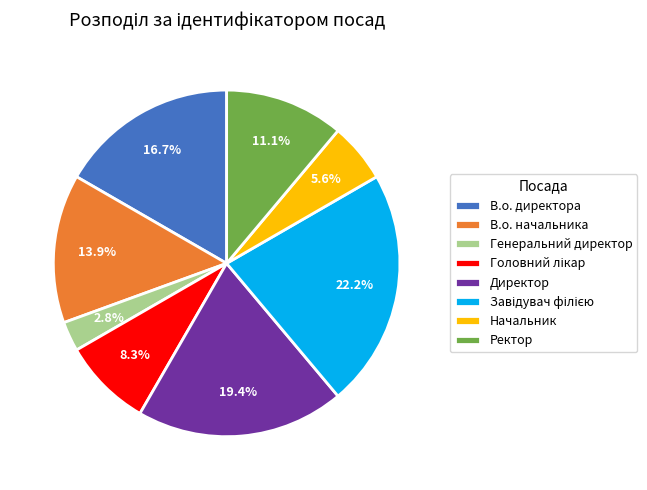

What is the ratio of the value at В.о. директора to the value at Директор?

0.9